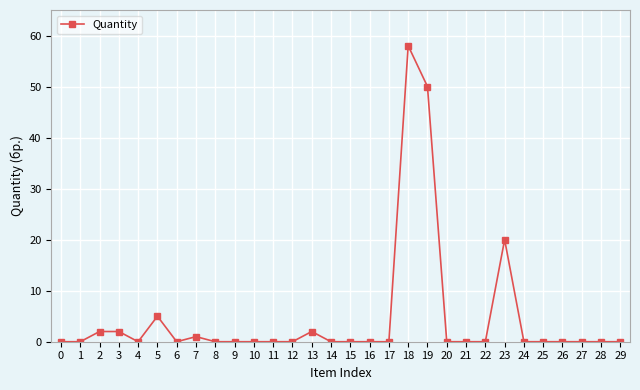

What is the difference between the values at 19 and 27?

50